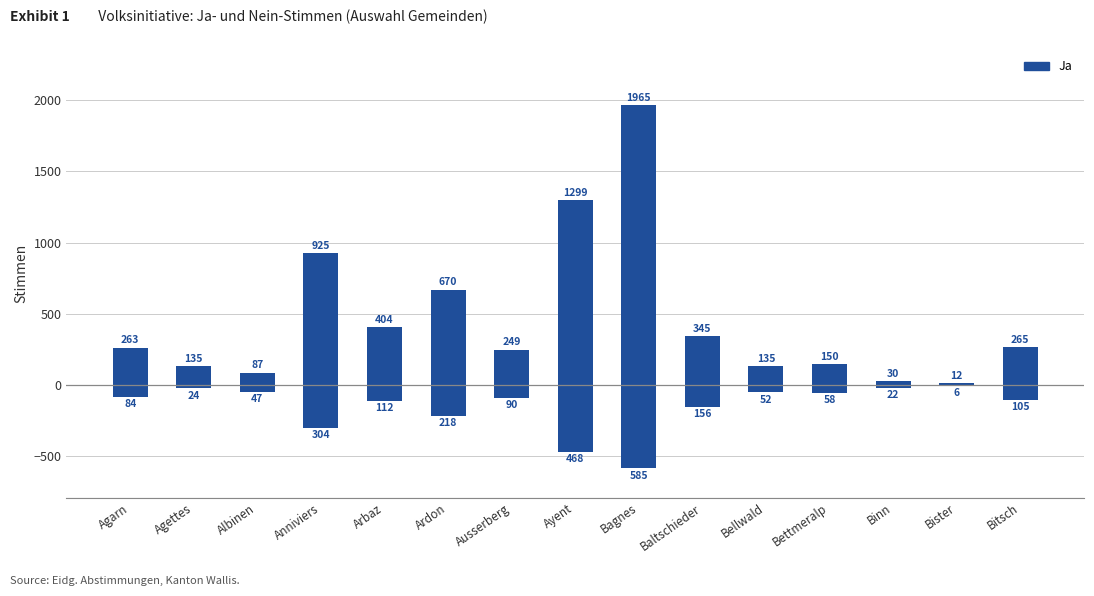

Is the value of Nein at Bister greater than the value of Ja at Bitsch?

No